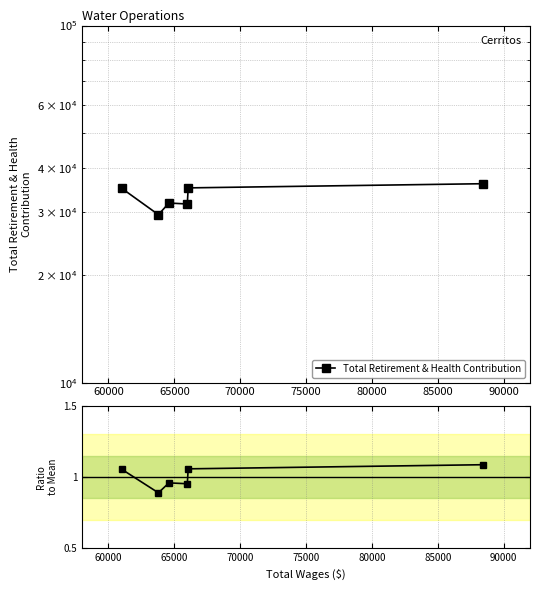

Is this an area chart (filled region under the line)?

No